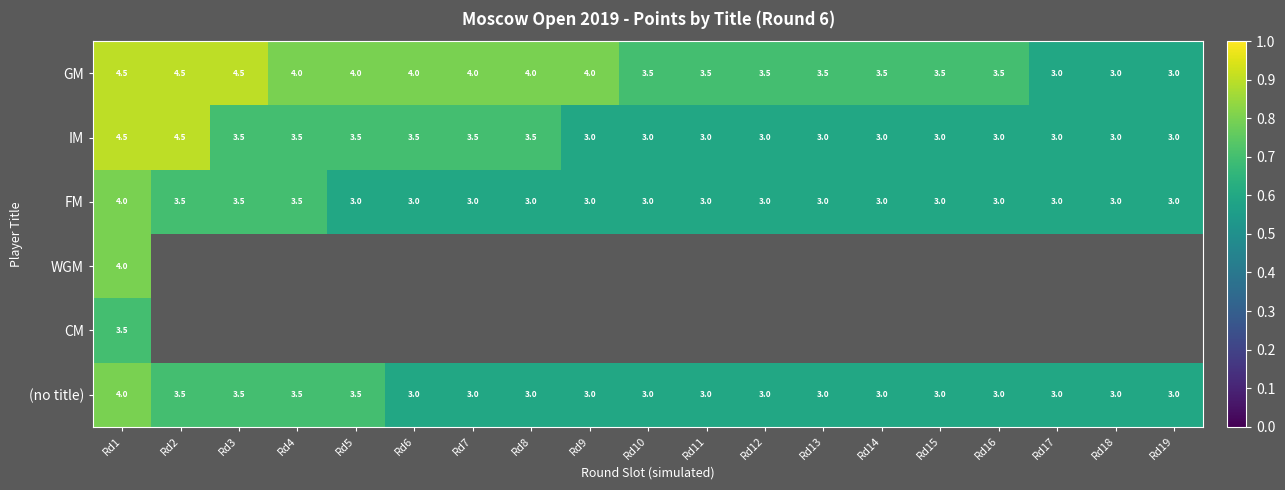

How many values in the GM series exceed 3?

16